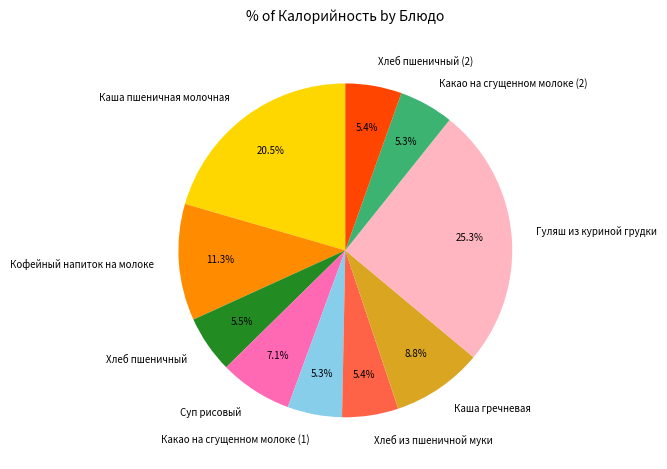

How many slices are in this pie chart?

10